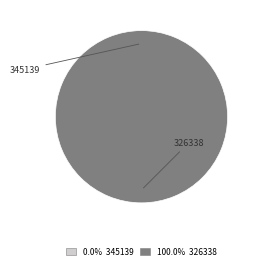

Combined, what portion of the pie is 345139 and 326338?

100.0%